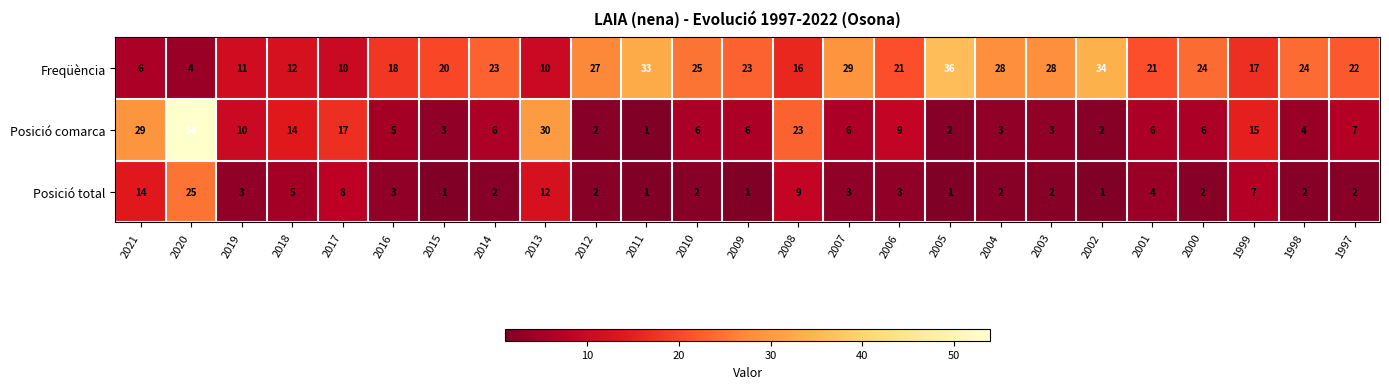

Rank the series by their average value, from highest to lowest.

Freqüència, Posició comarca, Posició total